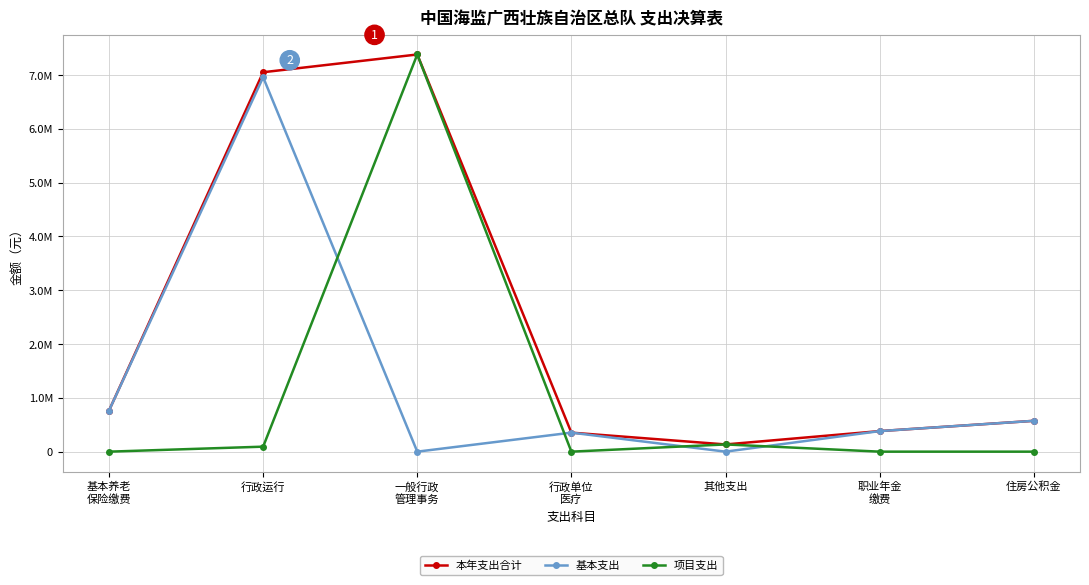

The value of 基本支出 at 其他支出 is 0.0. True or false?

True